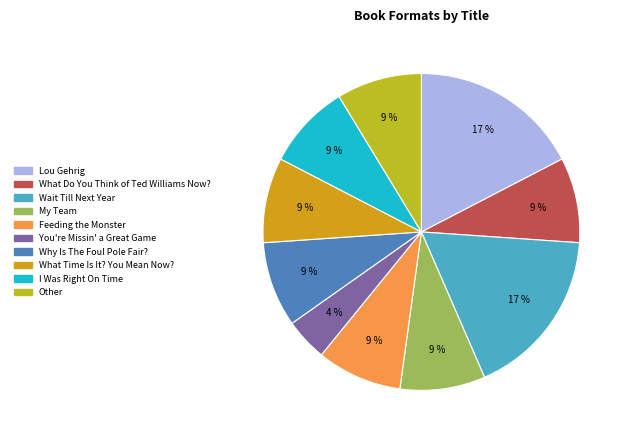

Approximately how many times larger is the value at Lou Gehrig compared to Wait Till Next Year?

1.0